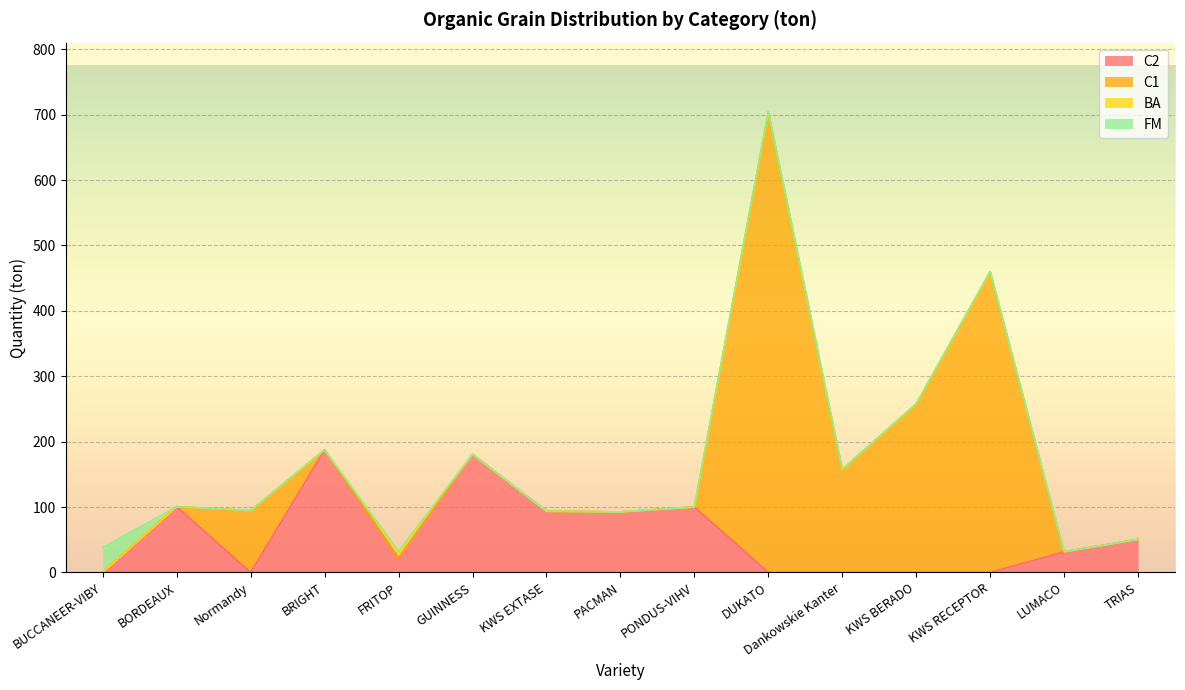

Which series has the largest total across all categories?

C1